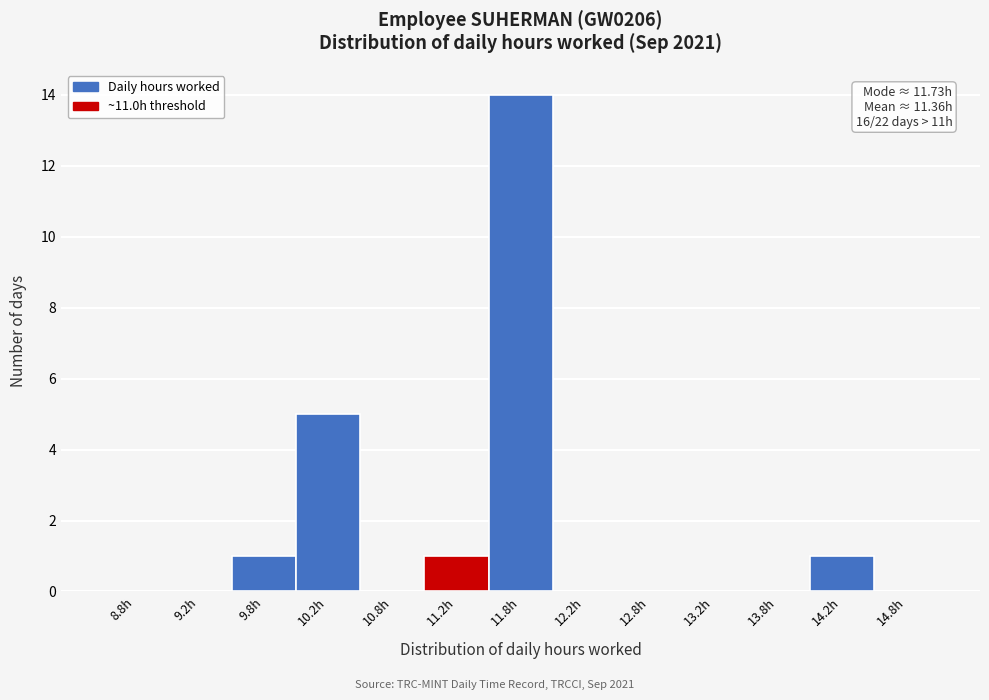

Over which range of the x-axis is the bar tallest?

11.5 to 12.0